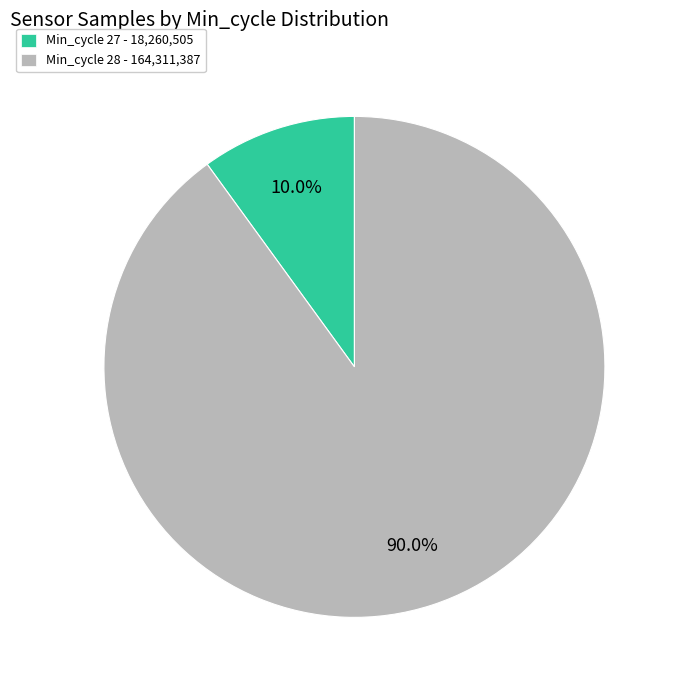

Which slice is the smallest?

Min_cycle 27 - 18,260,505